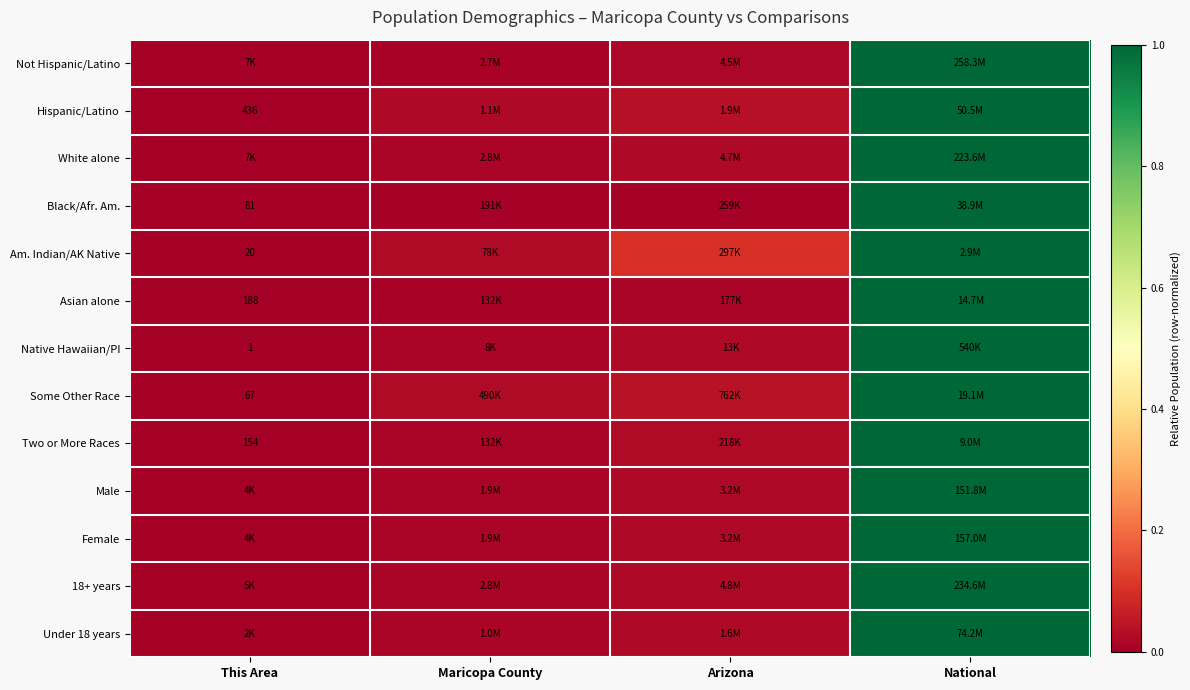

What is the difference between the maximum and minimum values in the Am. Indian/AK Native series?

1.0